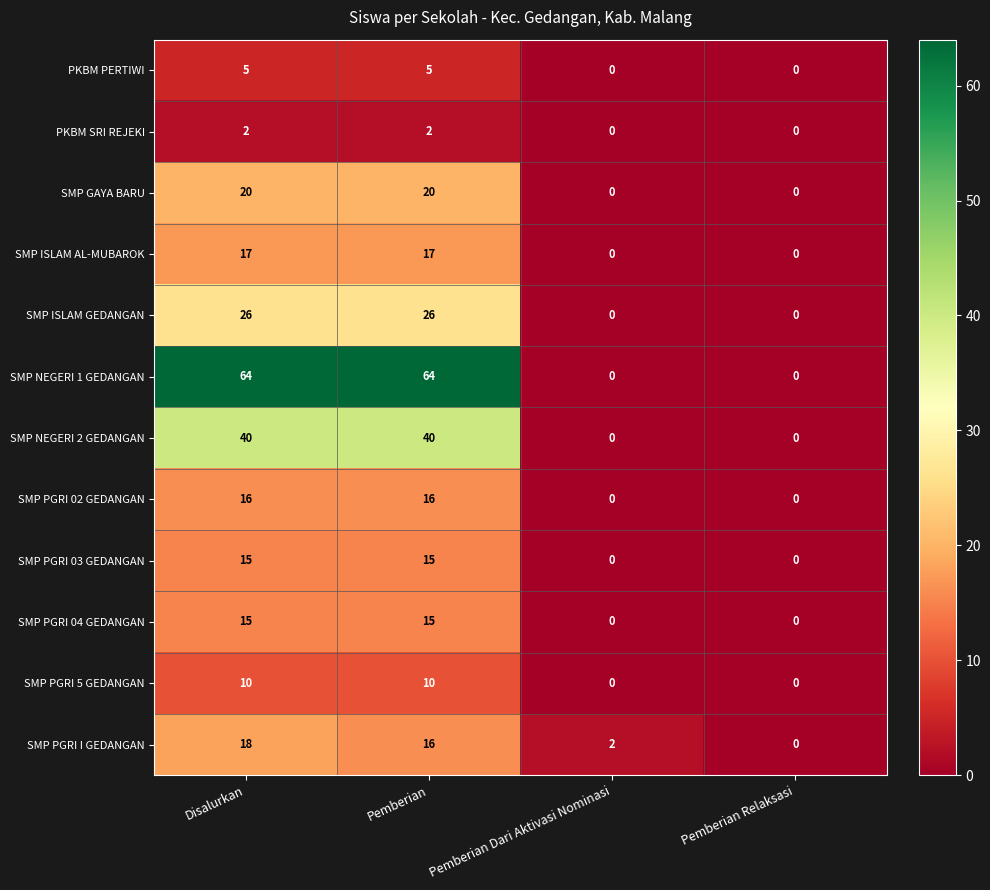

Where does the SMP PGRI I GEDANGAN series first go above 16?

Disalurkan